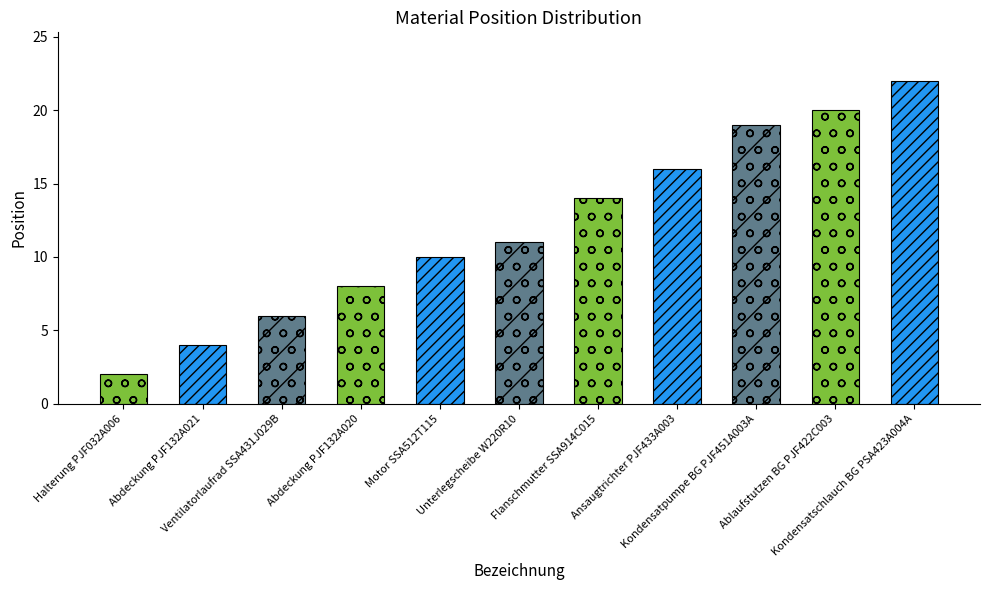

What is the maximum value shown in the chart?

22